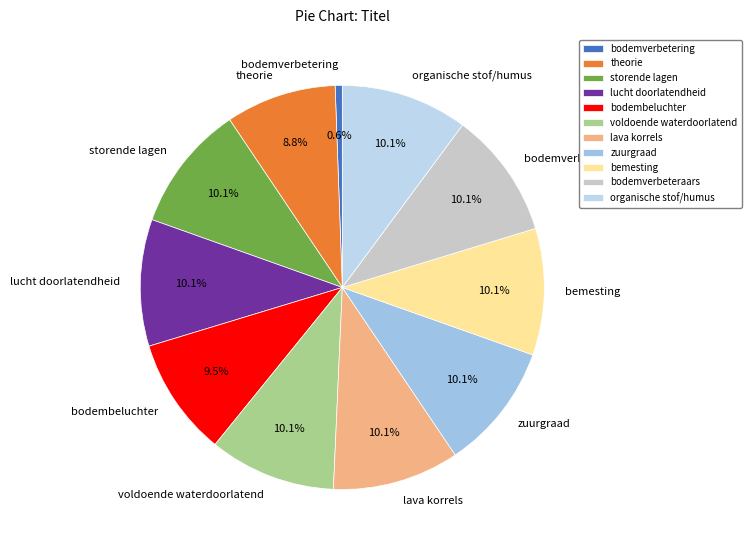

To the nearest percent, what is the combined percentage of bodembeluchter and bodemverbetering?

10%